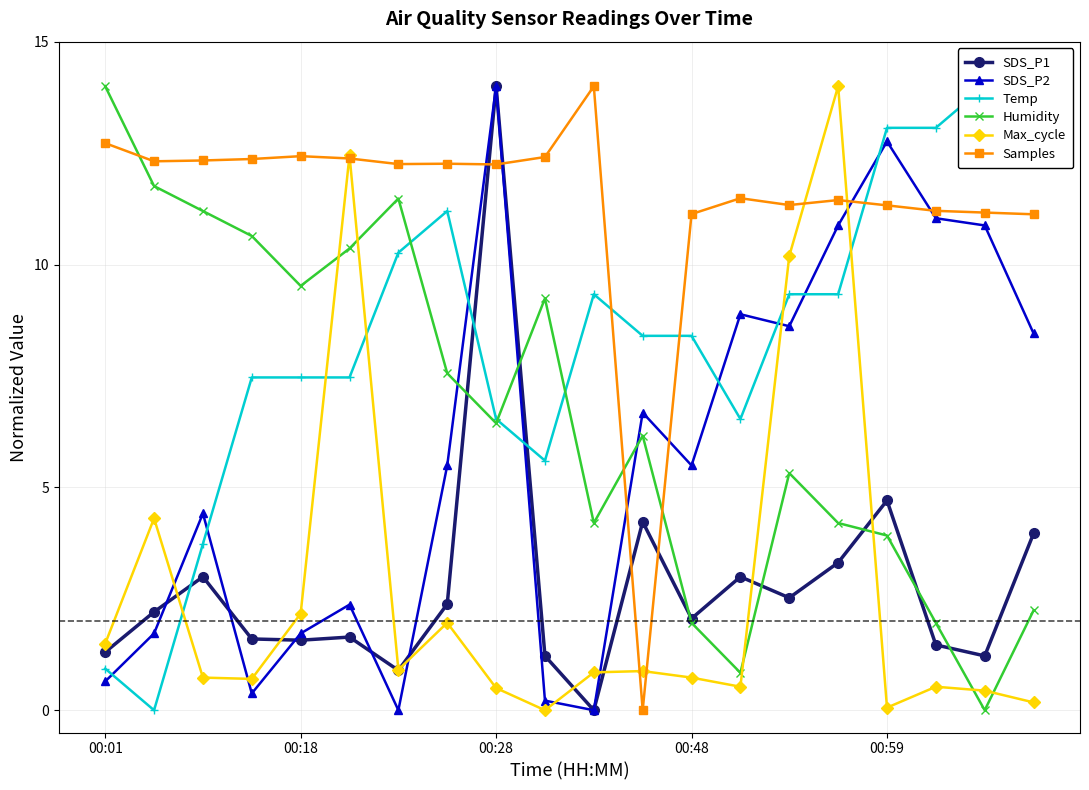

Reading right to left, list all the values displayed in this chart.

SDS_P1: 4.0	1.2	1.5	4.7	3.3	2.5	3.0	2.1	4.2	0.0	1.2	14.0	2.4	0.9	1.6	1.6	1.6	3.0	2.2	1.3
SDS_P2: 8.5	10.9	11.0	12.8	10.9	8.6	8.9	5.5	6.7	0.0	0.2	14.0	5.5	0.0	2.4	1.7	0.4	4.4	1.7	0.6
Temp: 14.0	14.0	13.1	13.1	9.3	9.3	6.5	8.4	8.4	9.3	5.6	6.5	11.2	10.3	7.5	7.5	7.5	3.7	0.0	0.9
Humidity: 2.2	0.0	2.0	3.9	4.2	5.3	0.8	2.0	6.2	4.2	9.2	6.4	7.6	11.5	10.4	9.5	10.6	11.2	11.8	14.0
Max_cycle: 0.2	0.4	0.5	0.1	14.0	10.2	0.5	0.7	0.9	0.8	0.0	0.5	2.0	0.9	12.4	2.2	0.7	0.7	4.3	1.5
Samples: 11.1	11.2	11.2	11.3	11.4	11.3	11.5	11.1	0.0	14.0	12.4	12.2	12.3	12.3	12.4	12.4	12.4	12.3	12.3	12.7